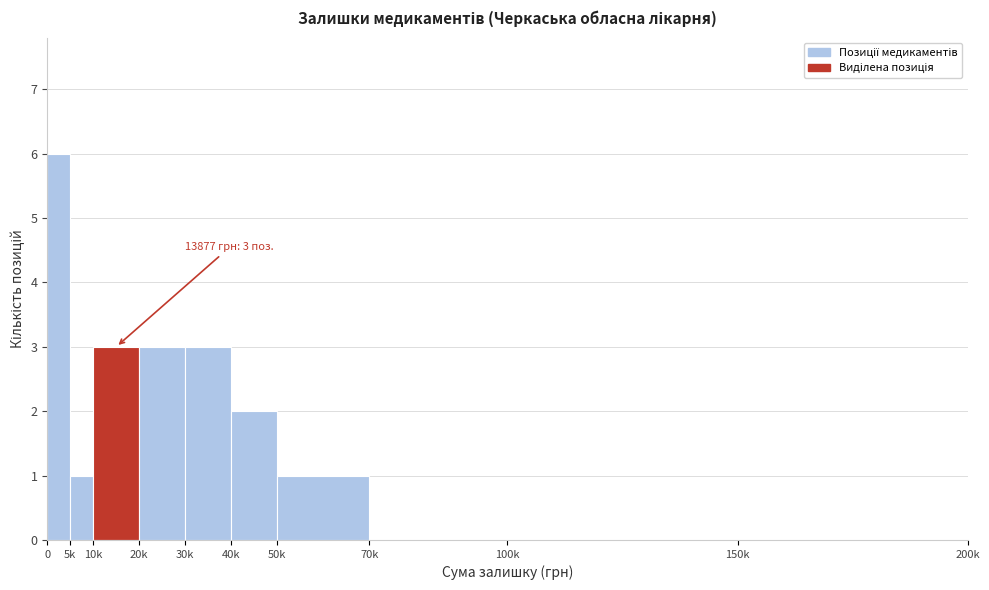

Reading left to right, what are all the values shown in this chart?

0=6	5k=1	10k=3	20k=3	30k=3	40k=2	50k=1	70k=0	100k=0	150k=0